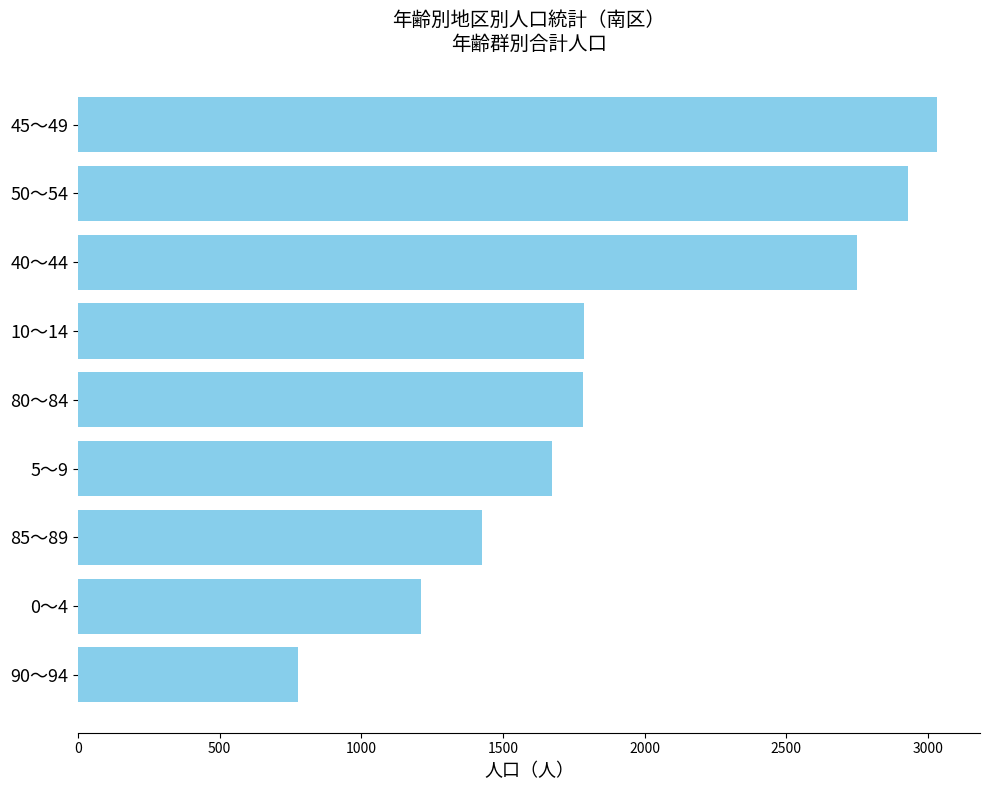

Which has a higher value, 45～49 or 85～89?

45～49